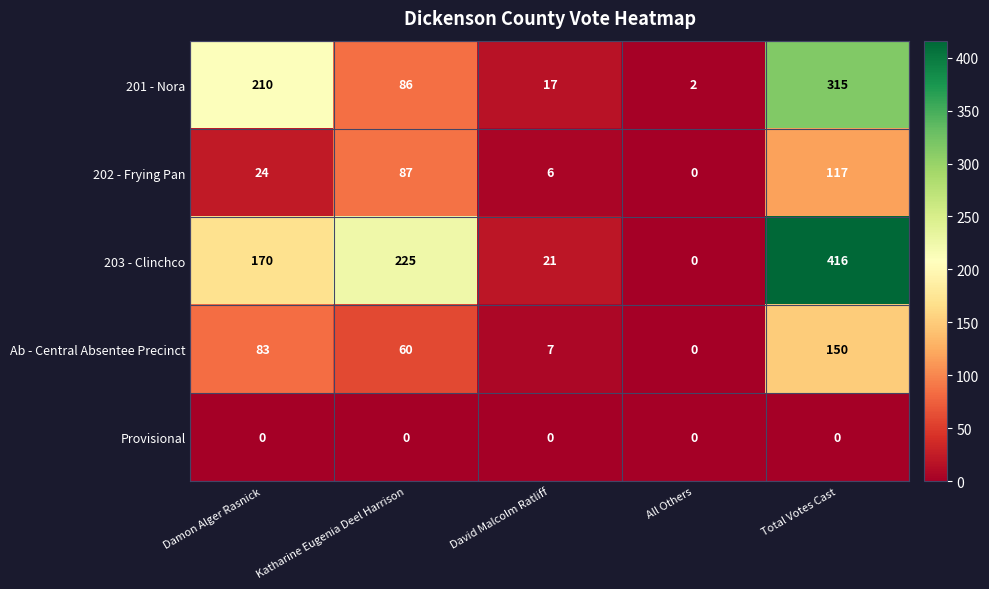

Reading left to right, extract all data points from this chart.

201 - Nora: 210	86	17	2	315
202 - Frying Pan: 24	87	6	0	117
203 - Clinchco: 170	225	21	0	416
Ab - Central Absentee Precinct: 83	60	7	0	150
Provisional: 0	0	0	0	0